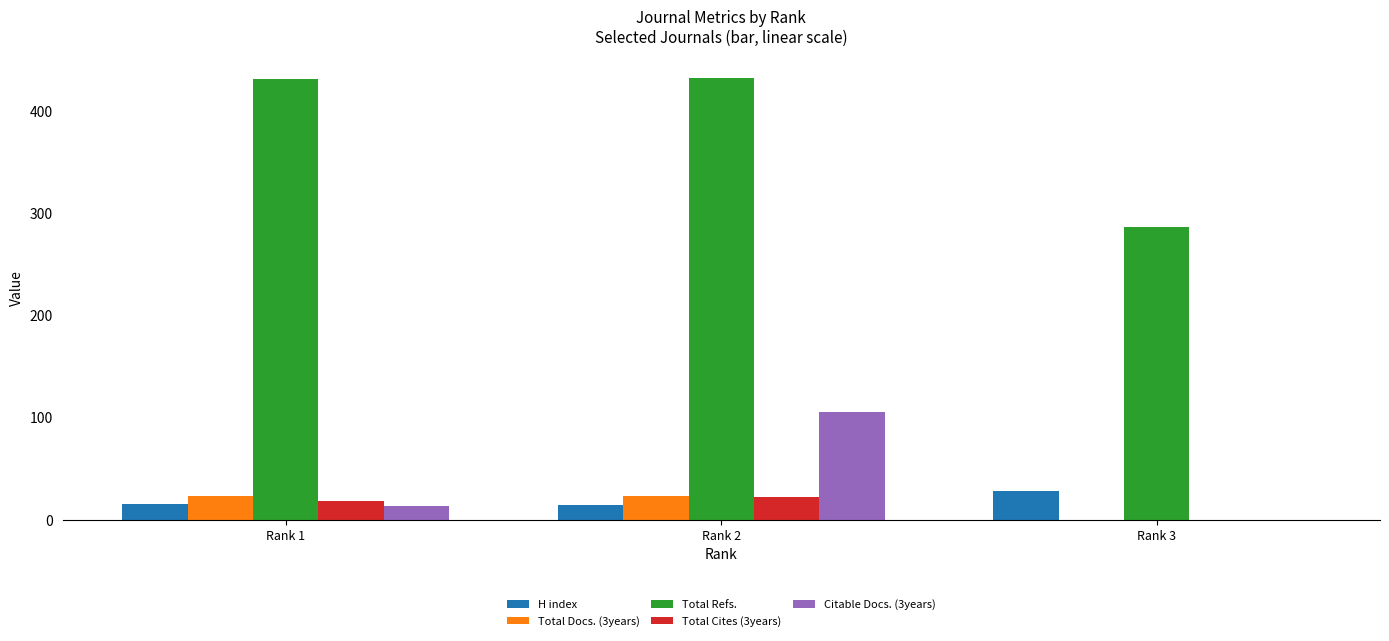

Which series changed the most between Rank 1 and Rank 3?

Total Refs.